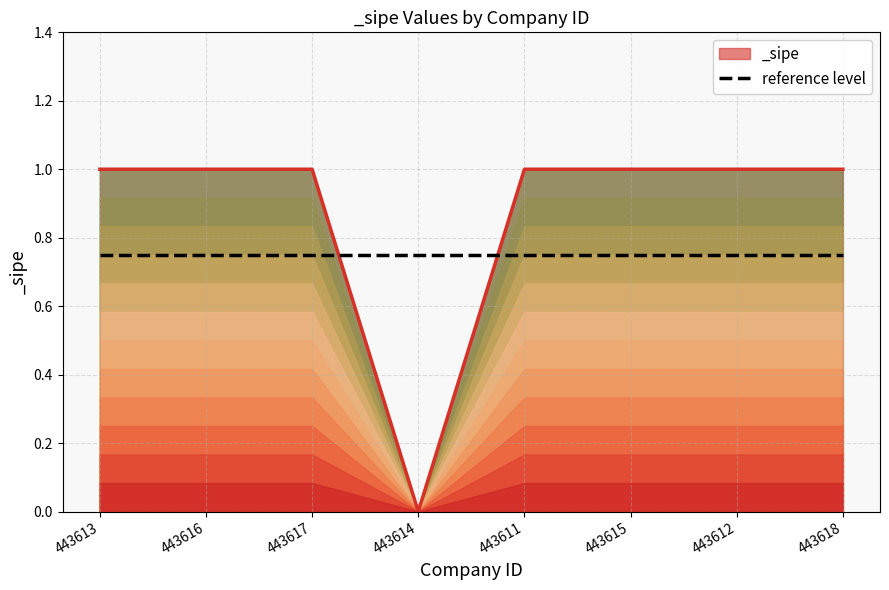

How many points are lower than both their immediate neighbors (excluding endpoints)?

1